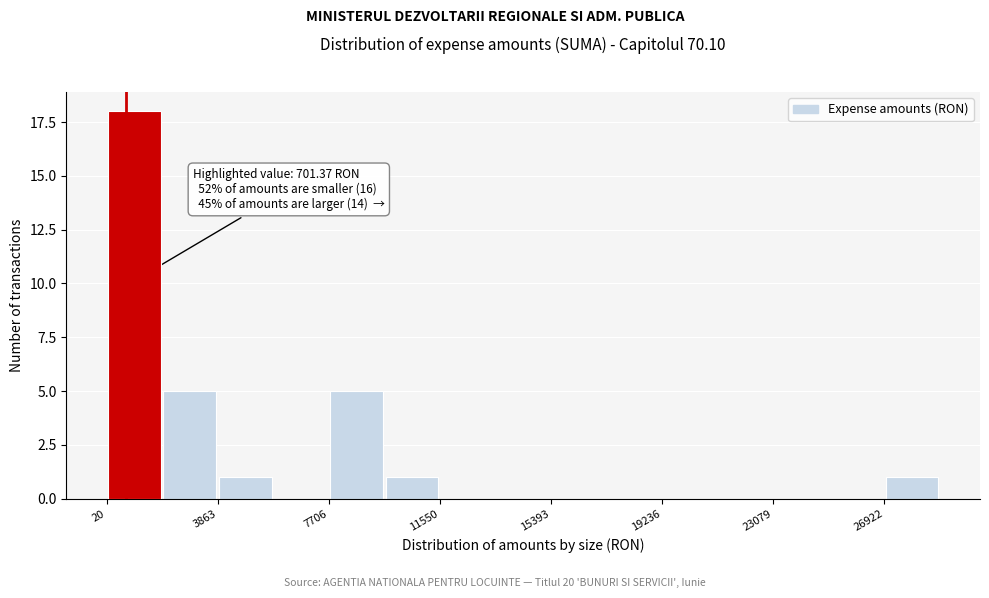

Around what value on the x-axis is the tallest bar? Give the approximate position of its centre, as read against the axis.

1000